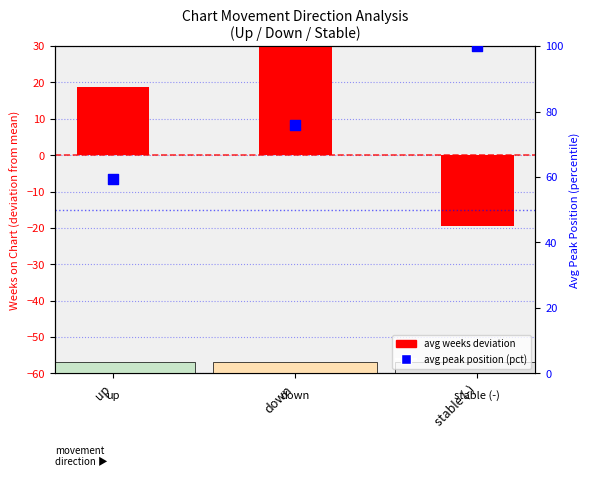

At how many categories does at least one series exceed 24?

3